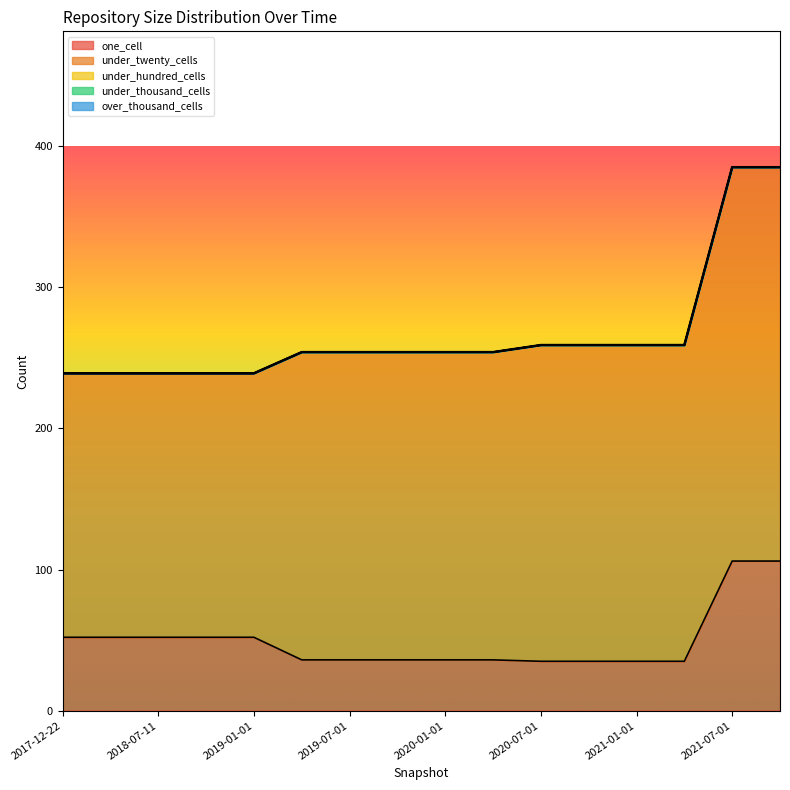

What position from the right is 2018-07-11?

14